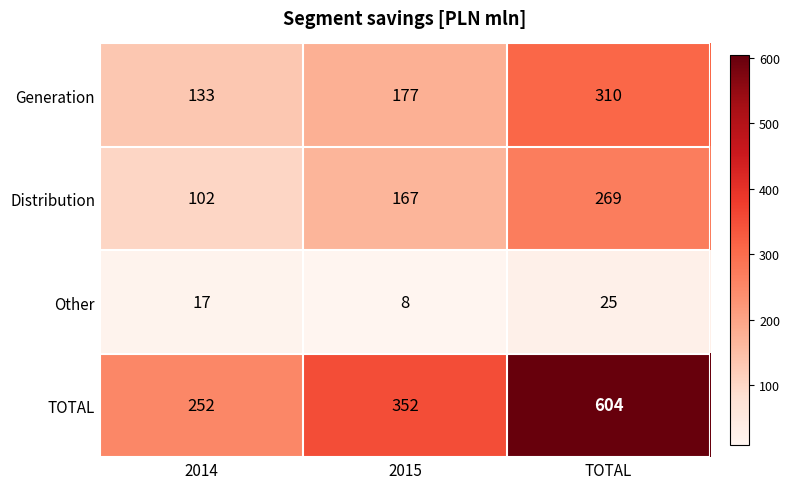

What is the sum of all Distribution values?

538